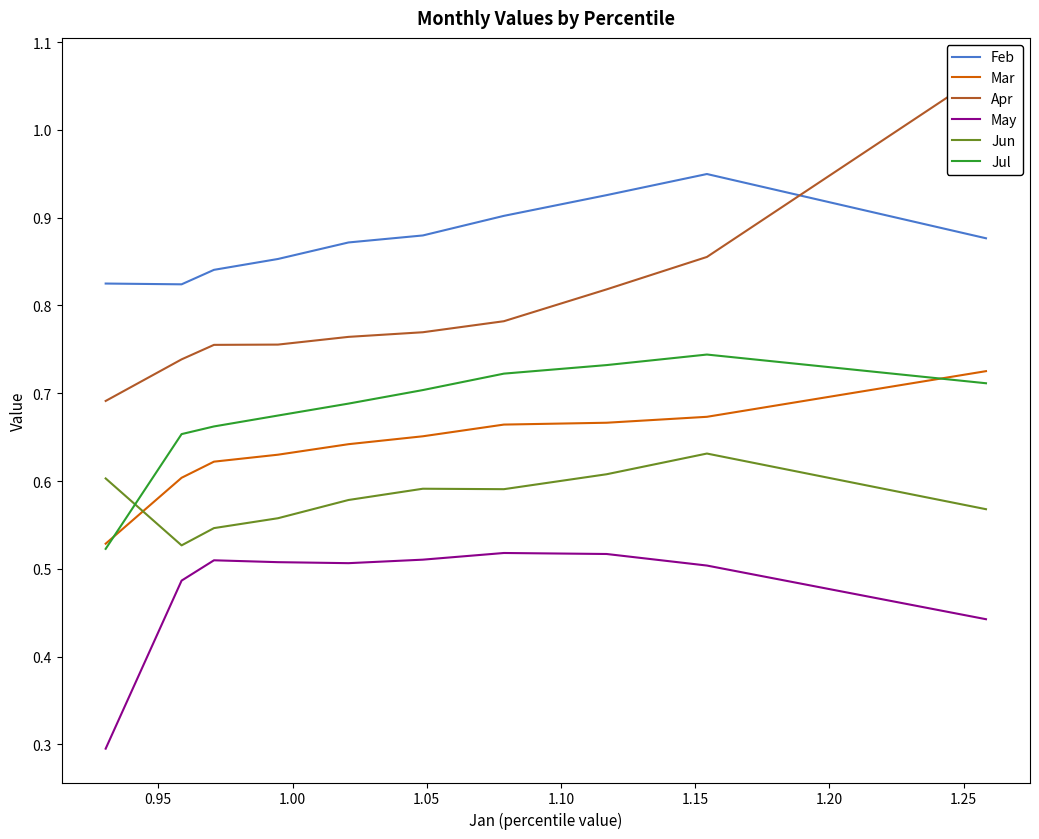

True or false: Mar and May intersect in this chart.

False